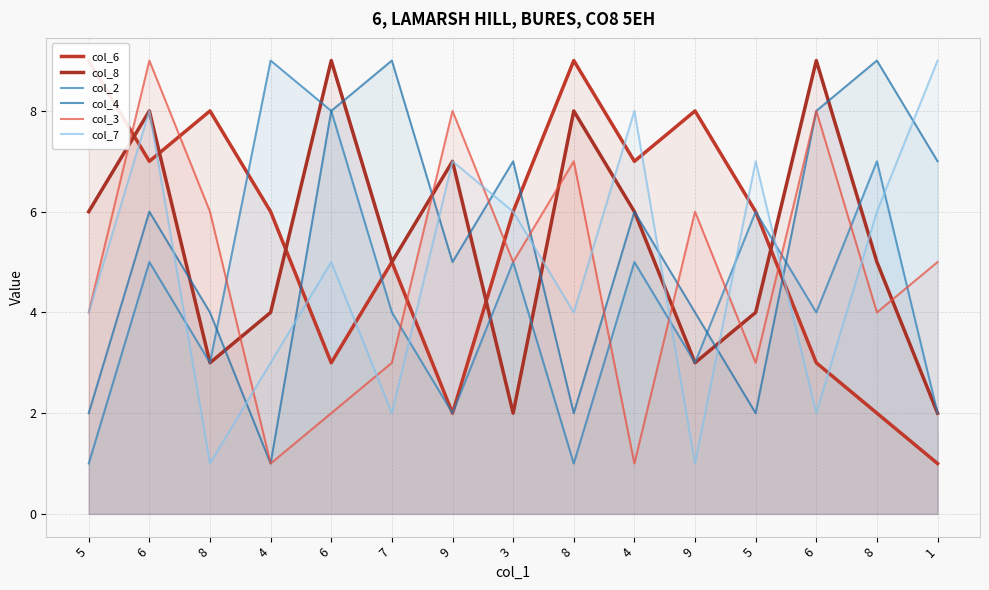

How many lines are shown in the chart?

6